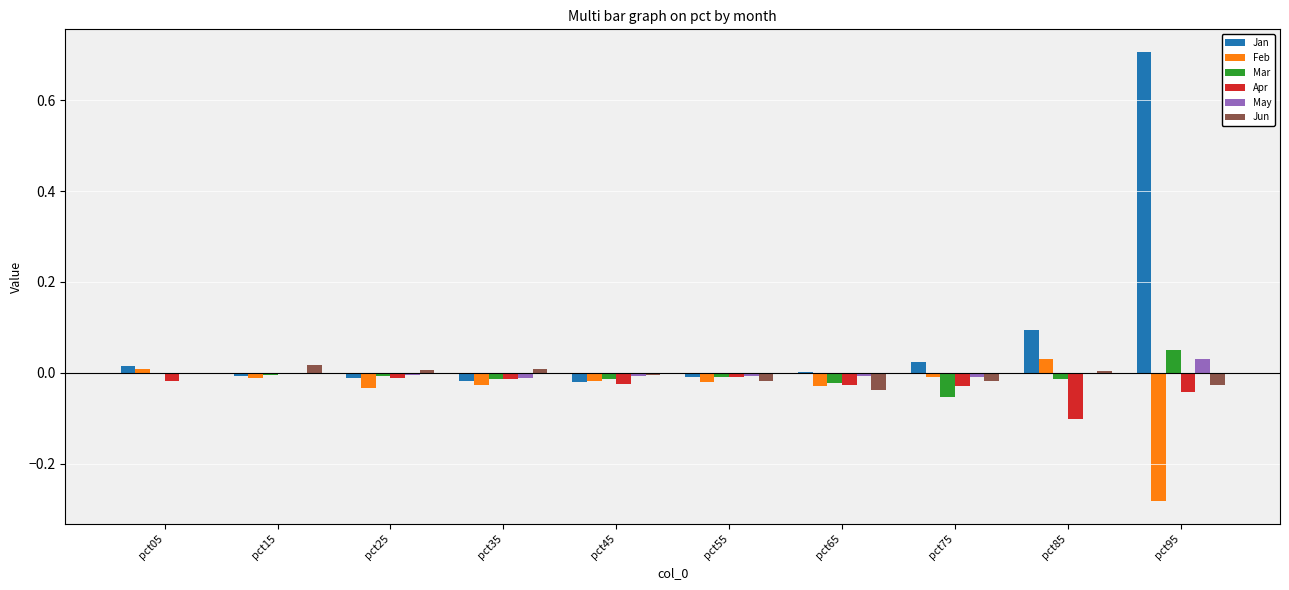

What are all the series names shown in the legend?

Jan, Feb, Mar, Apr, May, Jun